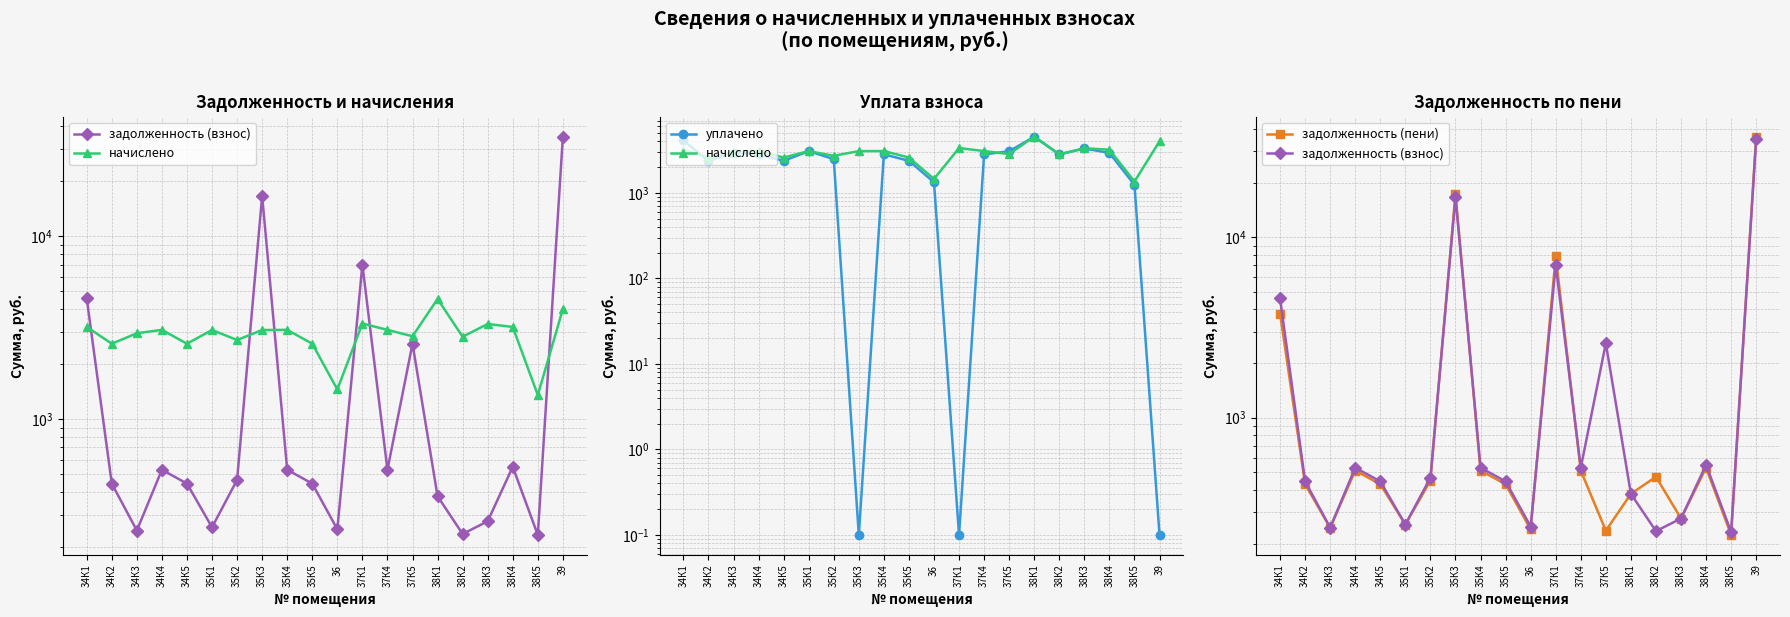

What are all the series names shown in the legend?

задолженность (взнос), начислено, уплачено, задолженность (пени)